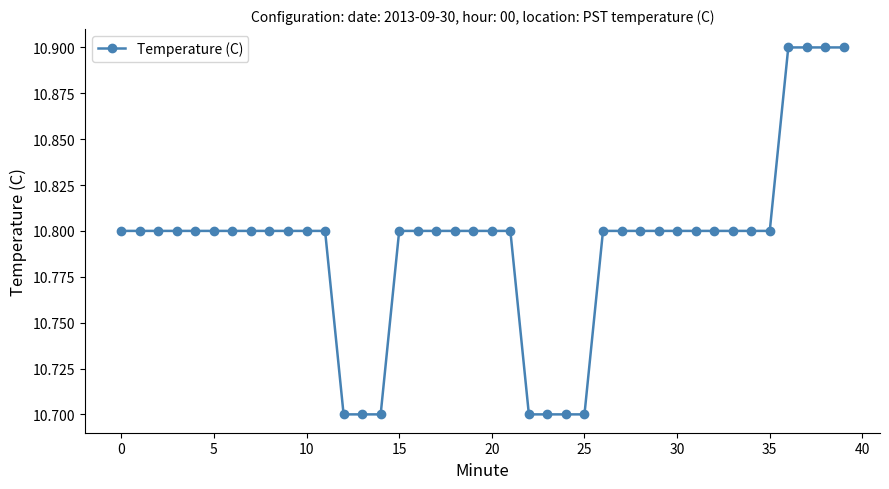

What is the value of the 2nd point from the left?

10.8